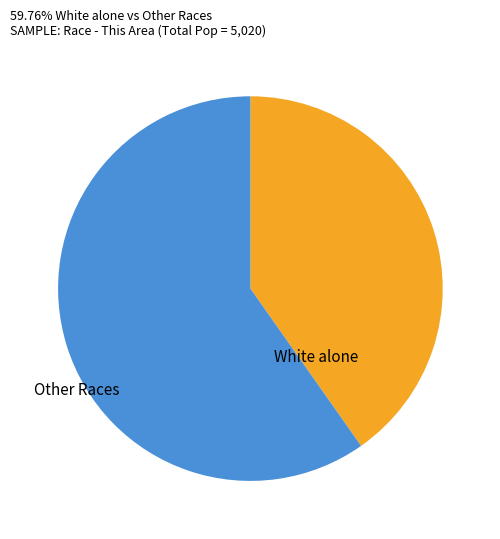

Is there any slice that represents more than half of the pie?

Yes